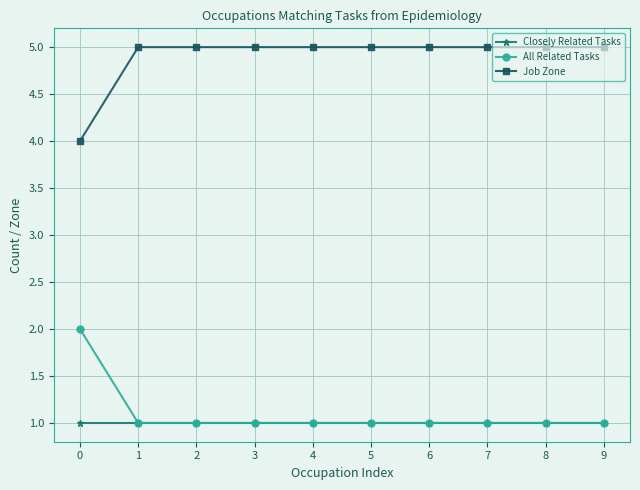

True or false: Job Zone and Closely Related Tasks intersect in this chart.

False